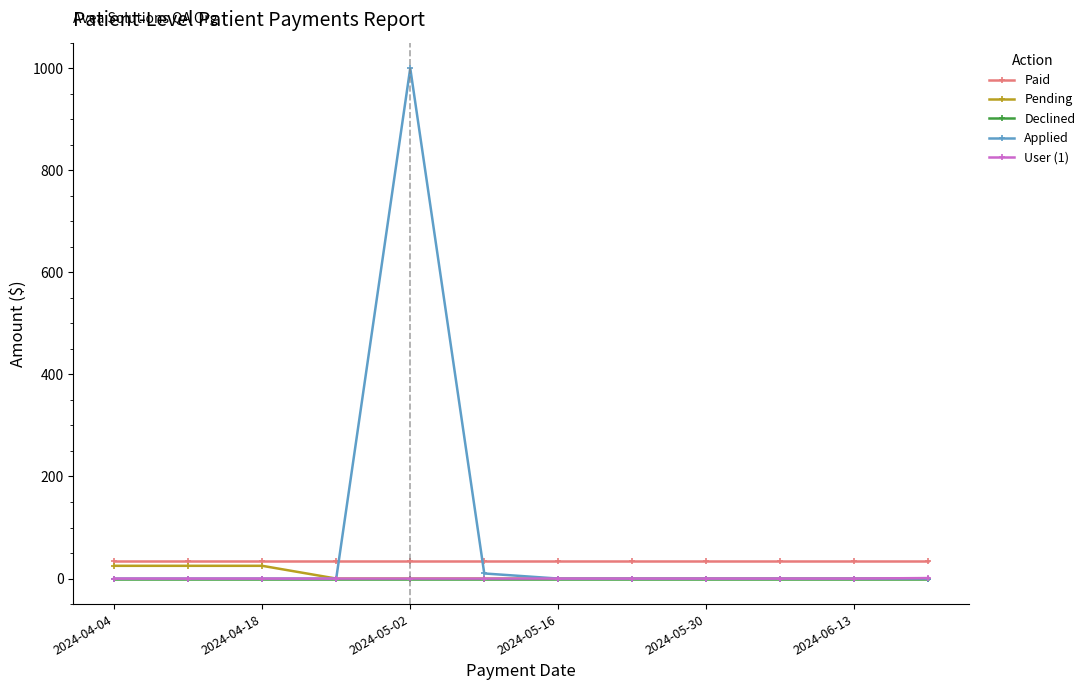

Which series has the widest spread of values?

Applied